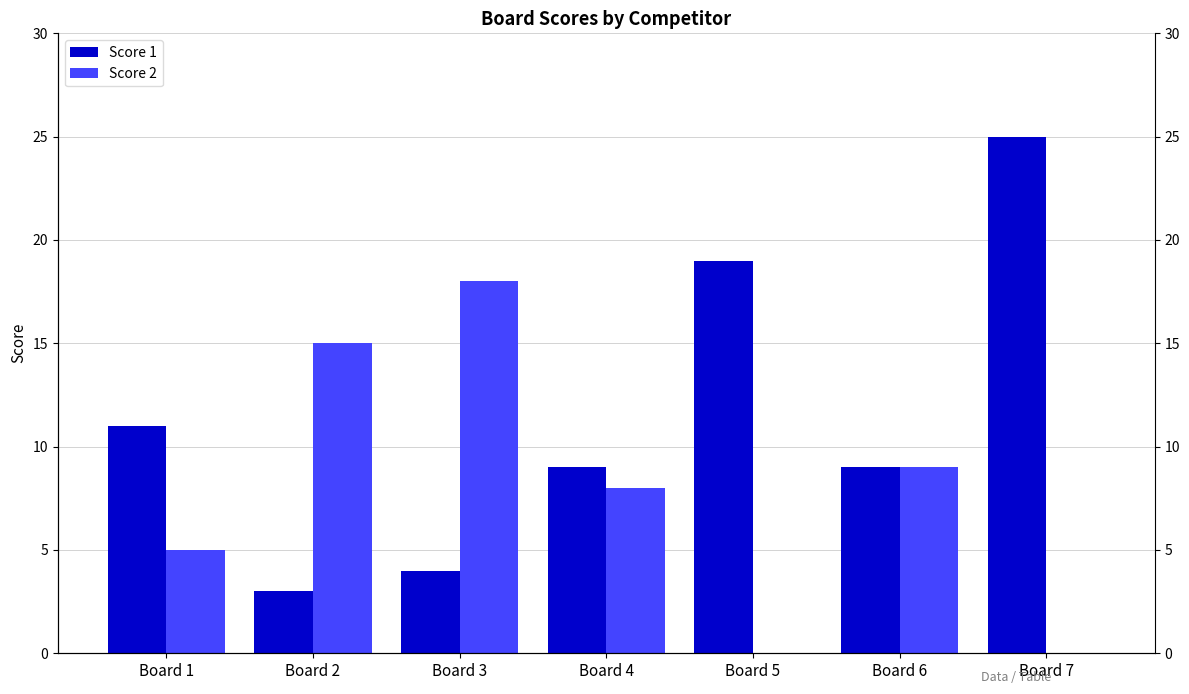

What is the sum of all Score 2 values?

55